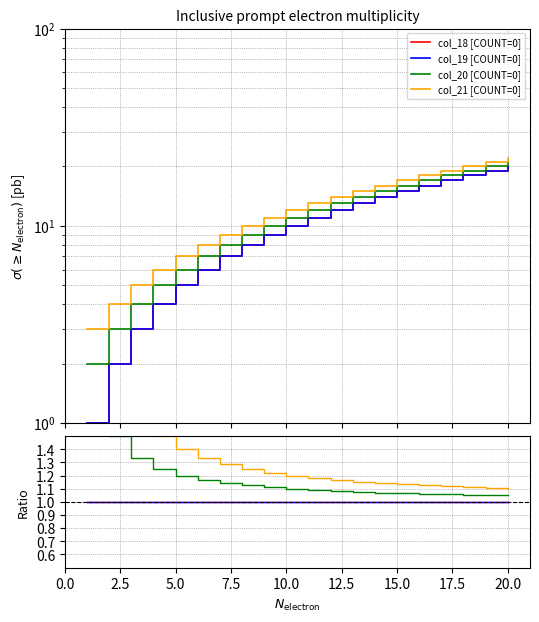

True or false: col_18 [COUNT=0] and col_21 [COUNT=0] cross at least once.

False